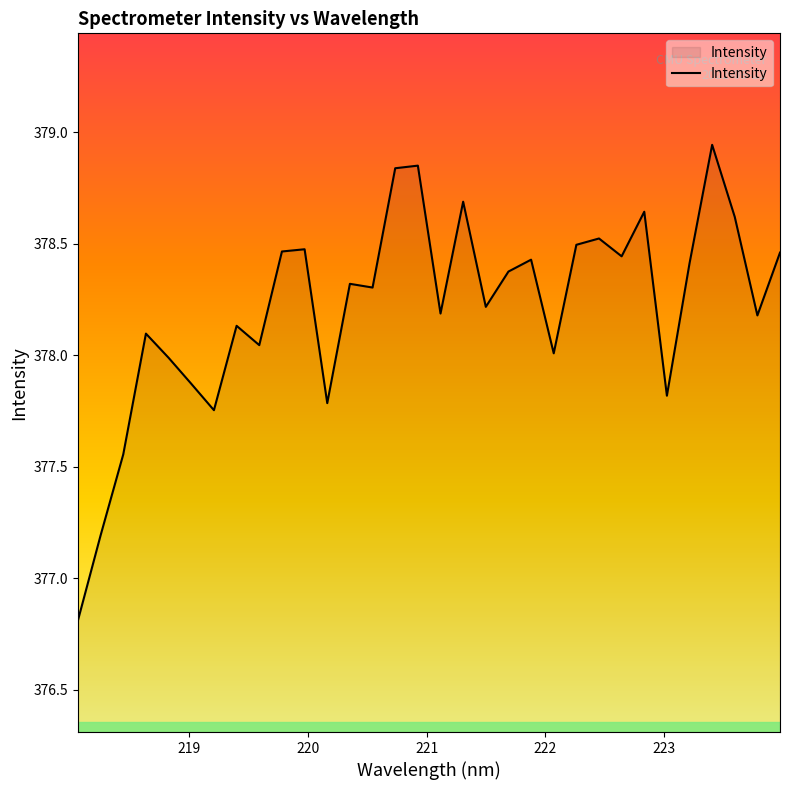

What is the minimum value shown in the chart?

376.8